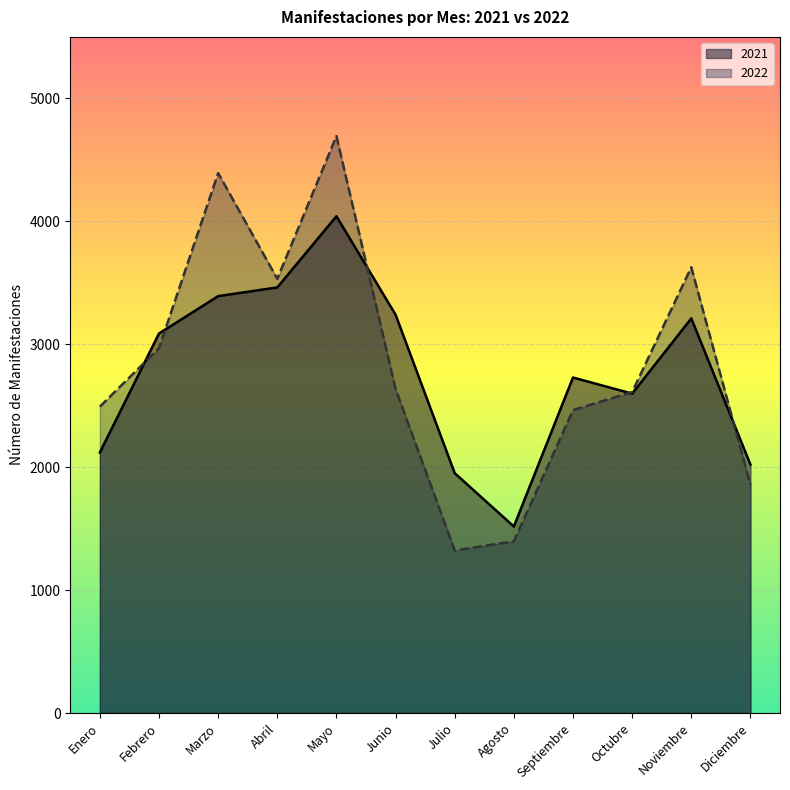

Which series ends up on top after the final intersection of 2022 and 2021?

2021